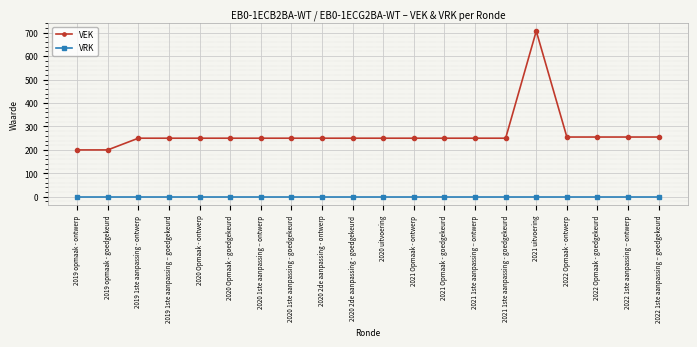

Rank the series by their maximum value, from highest to lowest.

VEK, VRK